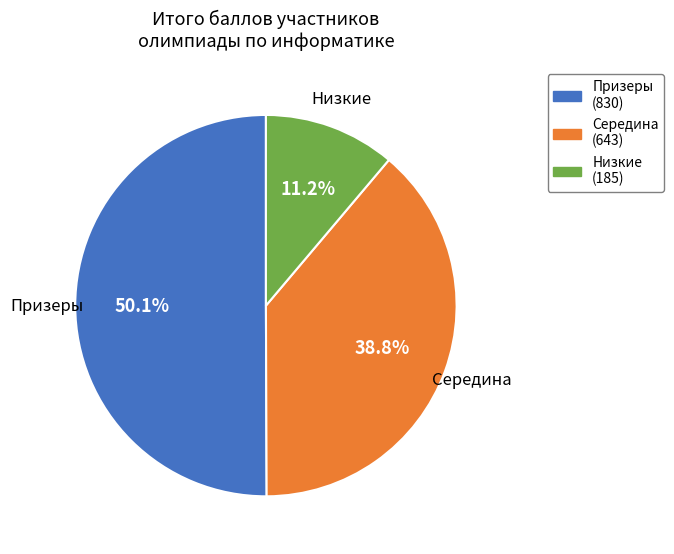

Which category has the smallest portion of the pie?

Низкие